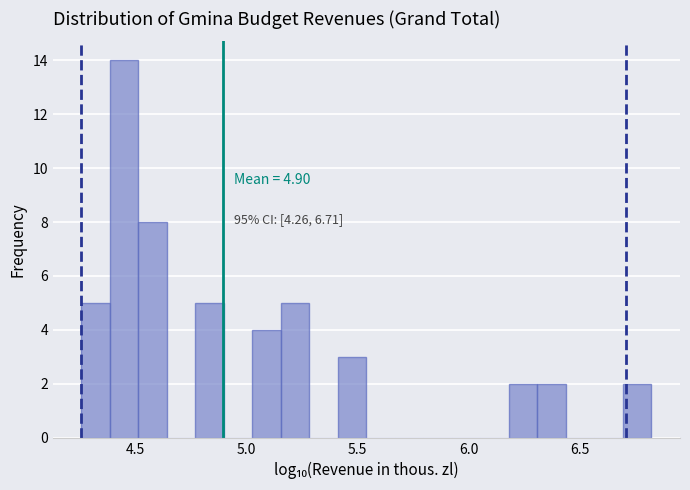

Around what value on the x-axis is the tallest bar? Give the approximate position of its centre, as read against the axis.

4.45